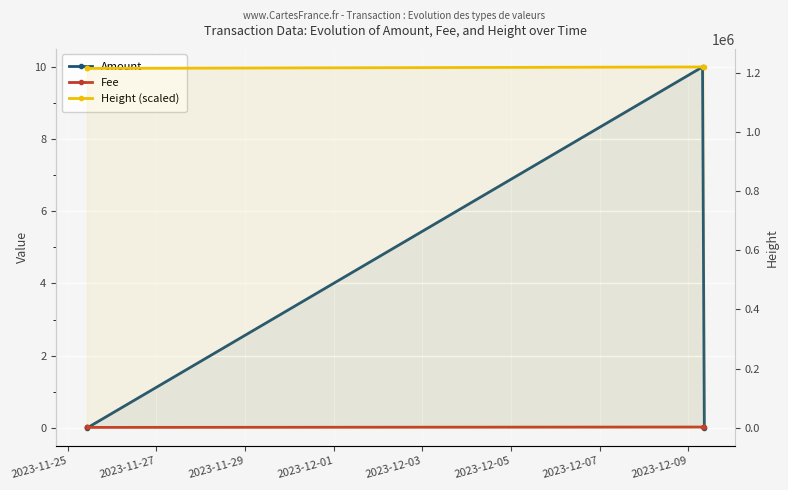

The Height (scaled) series shows 1215416.0 at 2023-11-25. True or false?

True